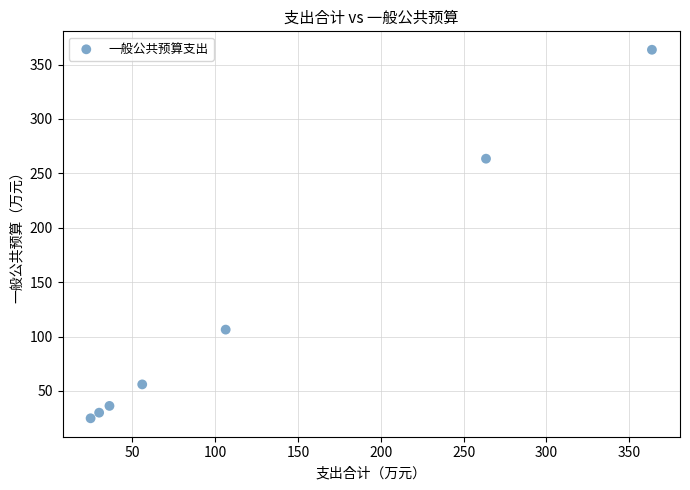

What is the average X value?

125.8